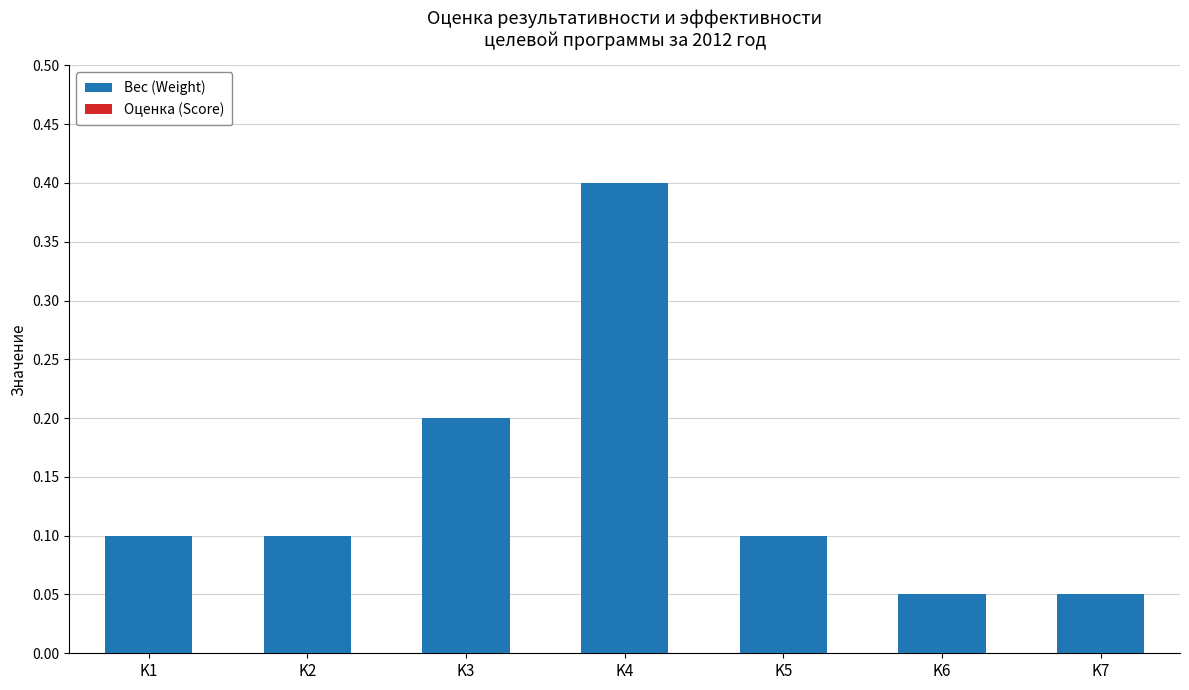

What is the change in value from K1 to K3?

+0.1